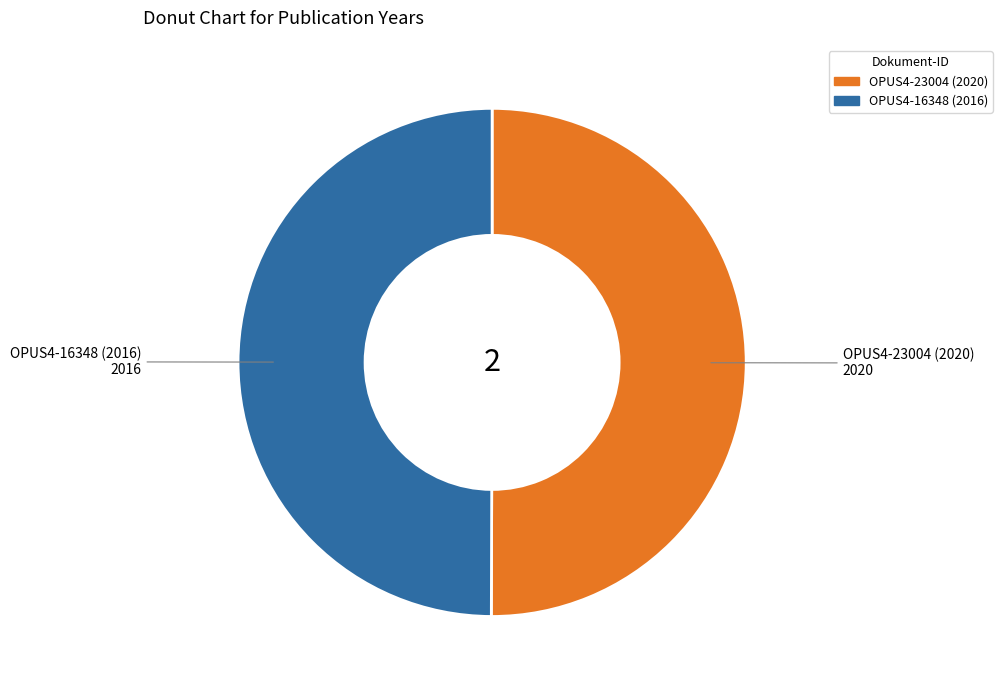

What is the ratio of the value at OPUS4-23004 (2020) to the value at OPUS4-16348 (2016)?

1.0